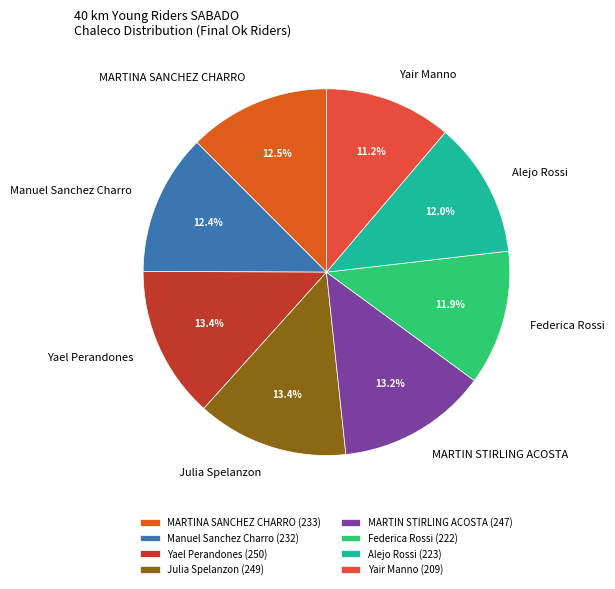

How much of the chart is everything except MARTIN STIRLING ACOSTA?

86.8%